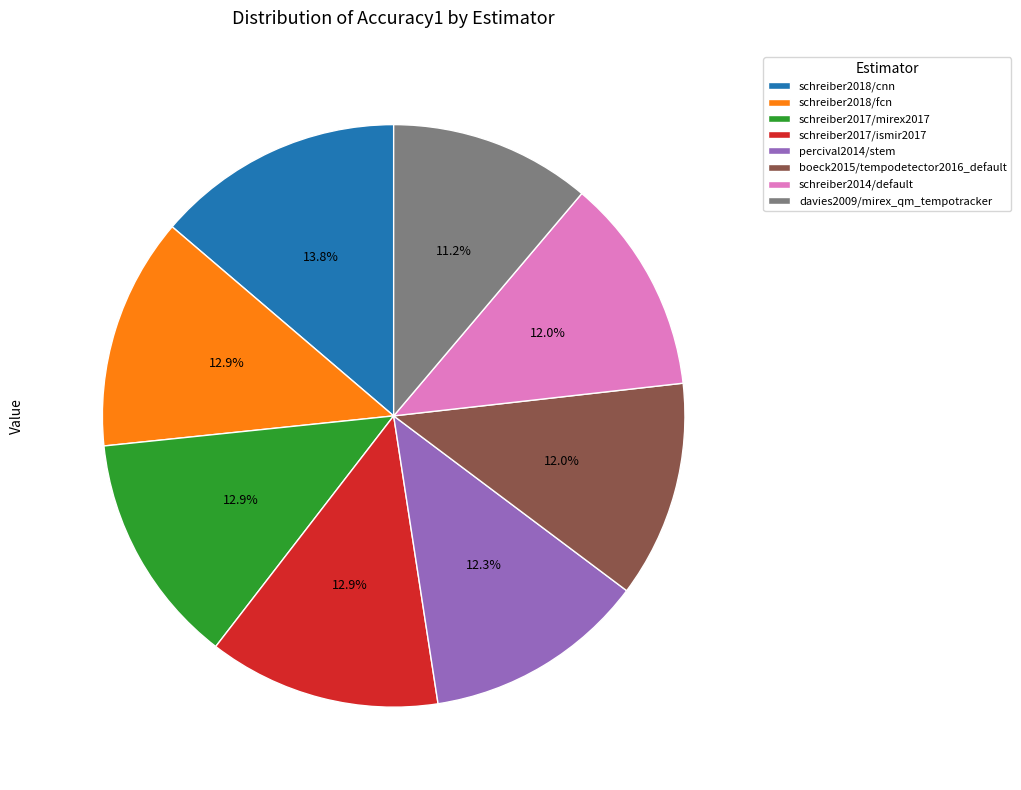

To the nearest percent, what percentage of the pie is schreiber2017/ismir2017?

13%